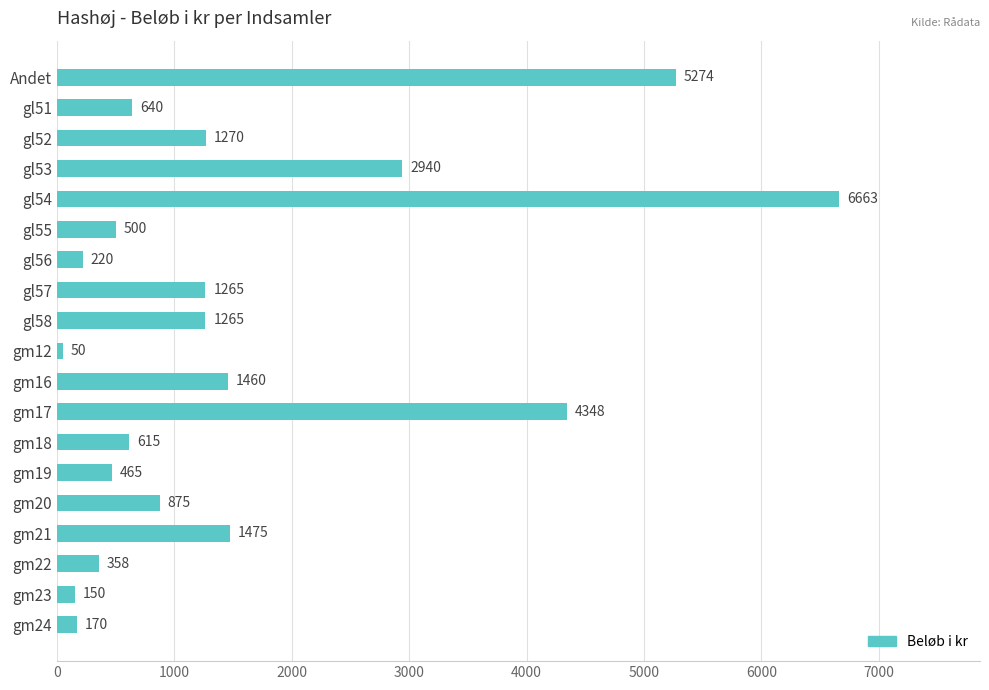

Which has a higher value, gm18 or gl52?

gl52